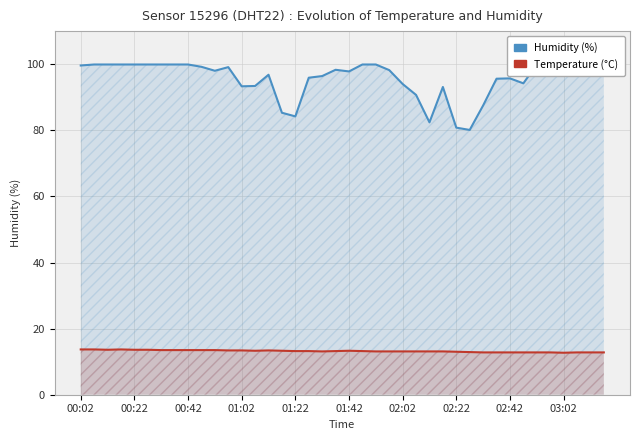

Which series has the largest total across all categories?

Humidity (%)